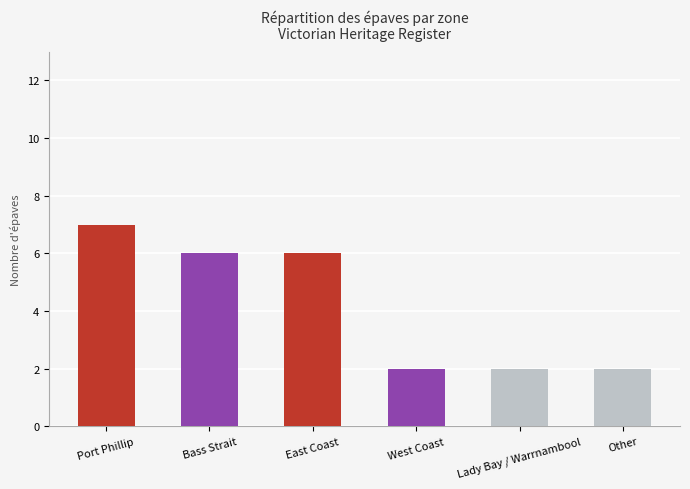

Count the number of categories in the chart.

6